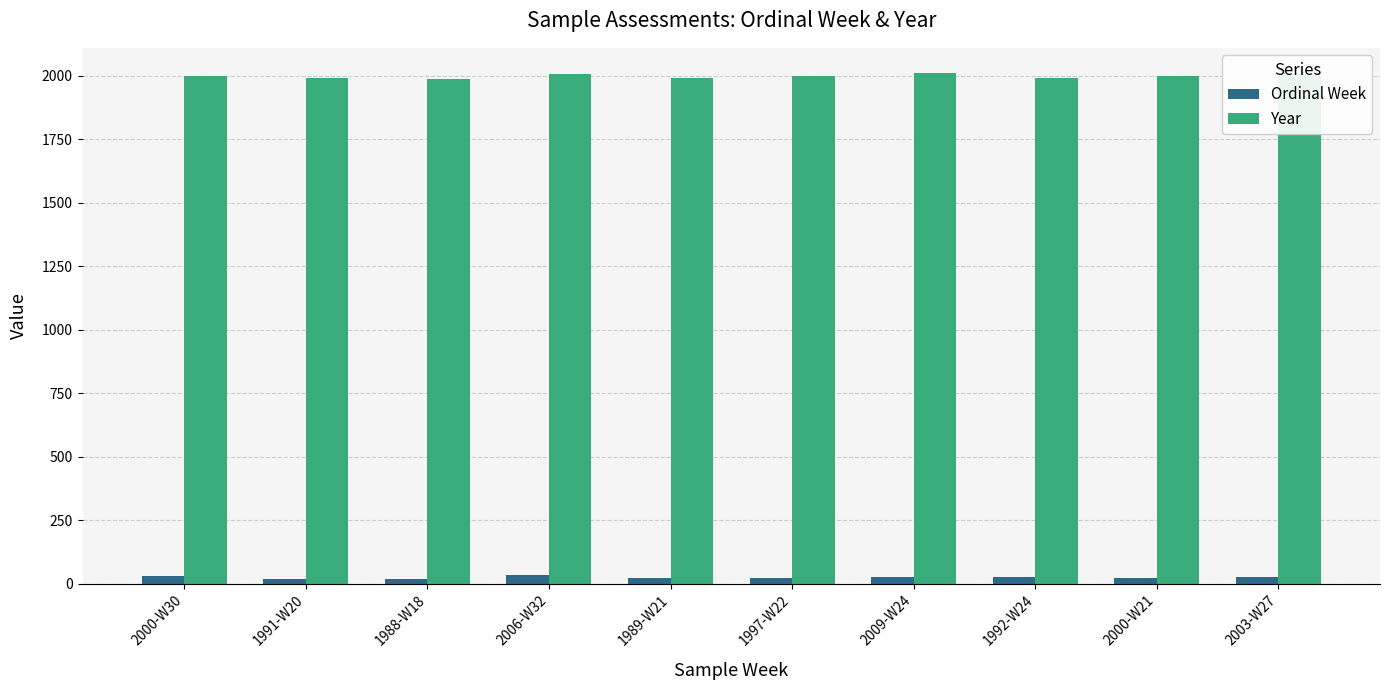

List the series in order of their peak value, lowest first.

Ordinal Week, Year